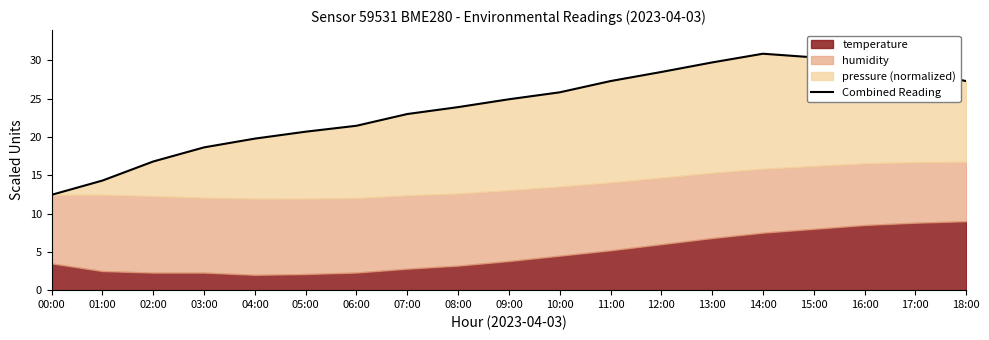

True or false: the data shows 32.2 at 03:00.

False